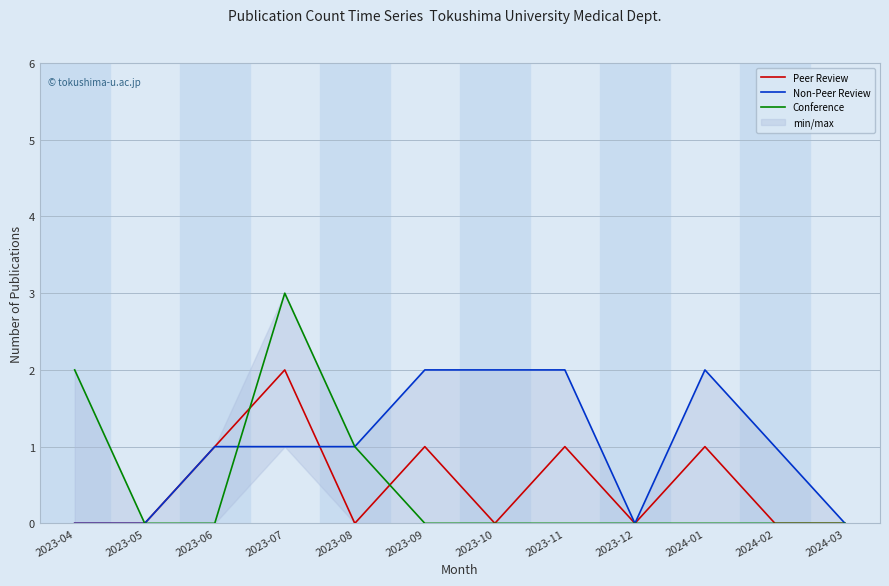

Is this an area chart (filled region under the line)?

No